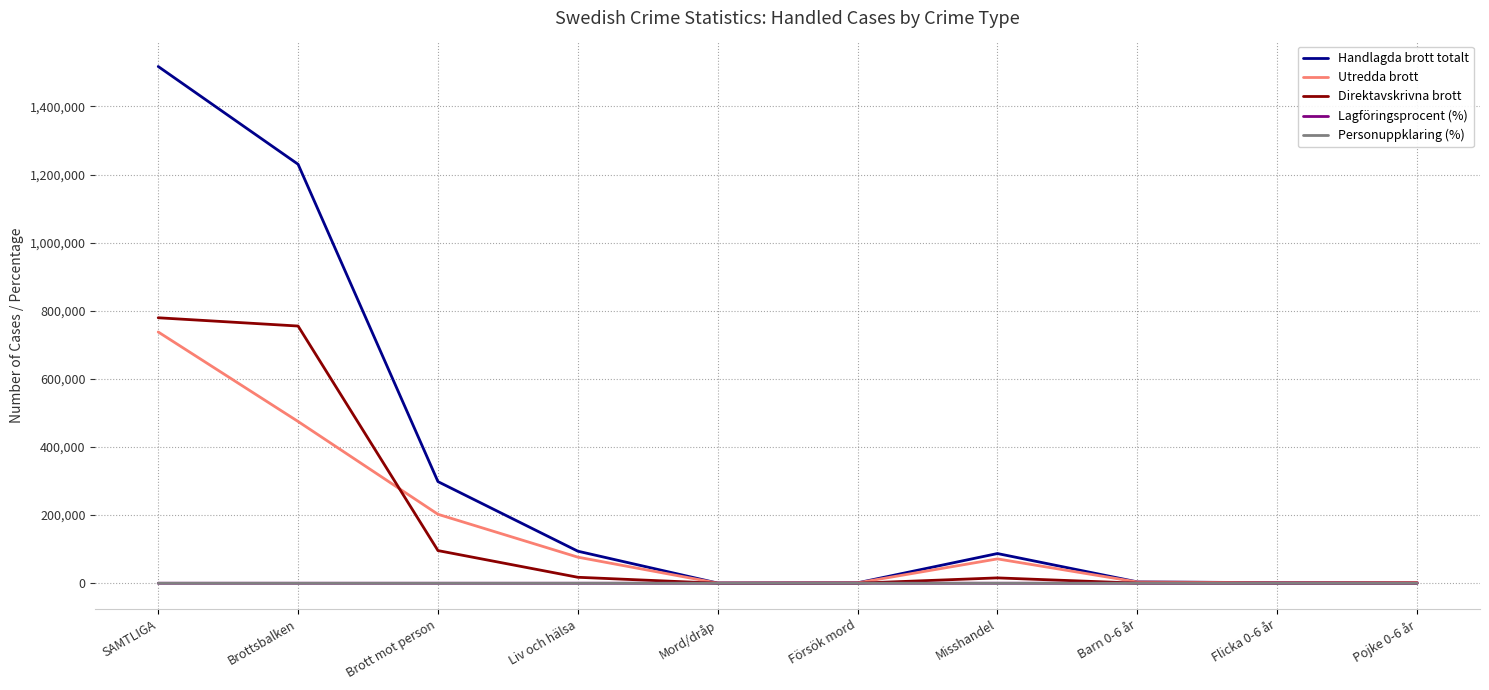

The Handlagda brott totalt series shows 2450.0 at Pojke 0-6 år. True or false?

True